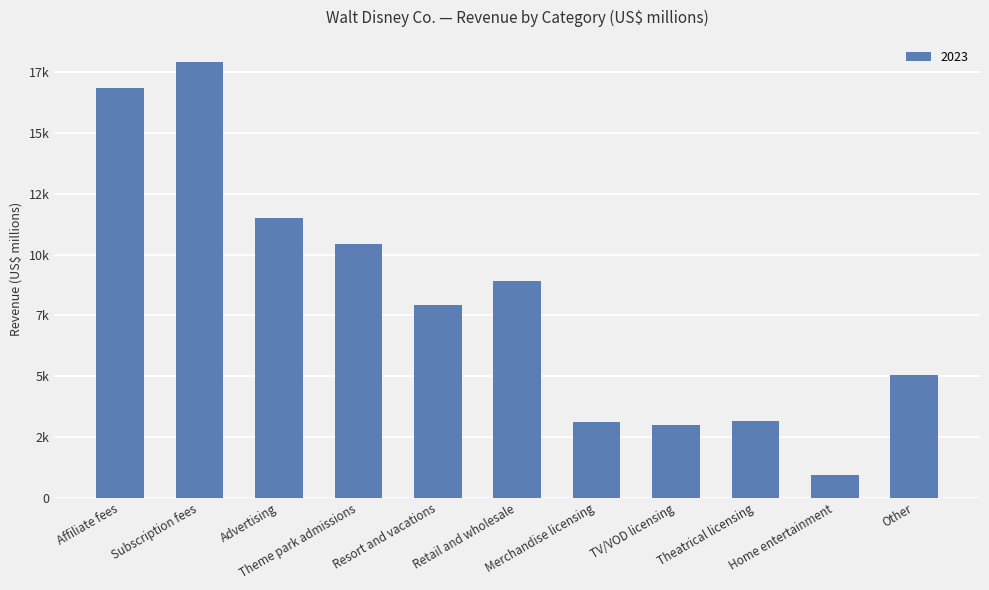

What is the greatest value displayed?

17937